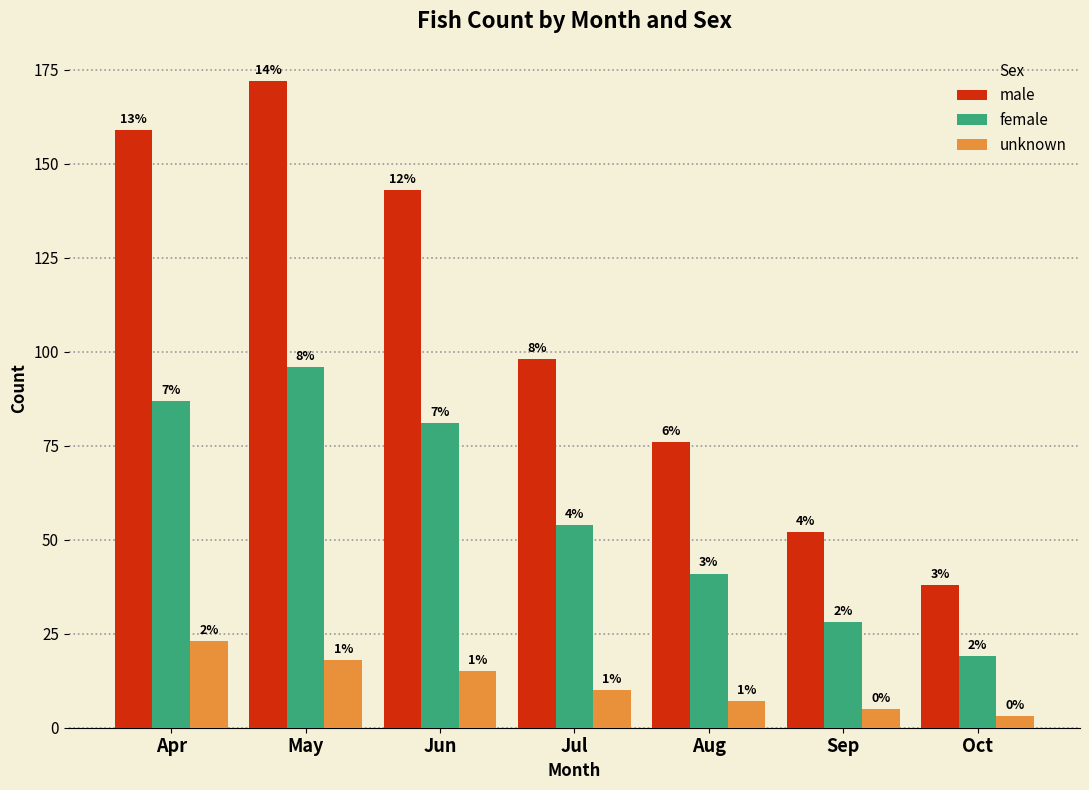

Read the female value at Oct, to the nearest 5.

20